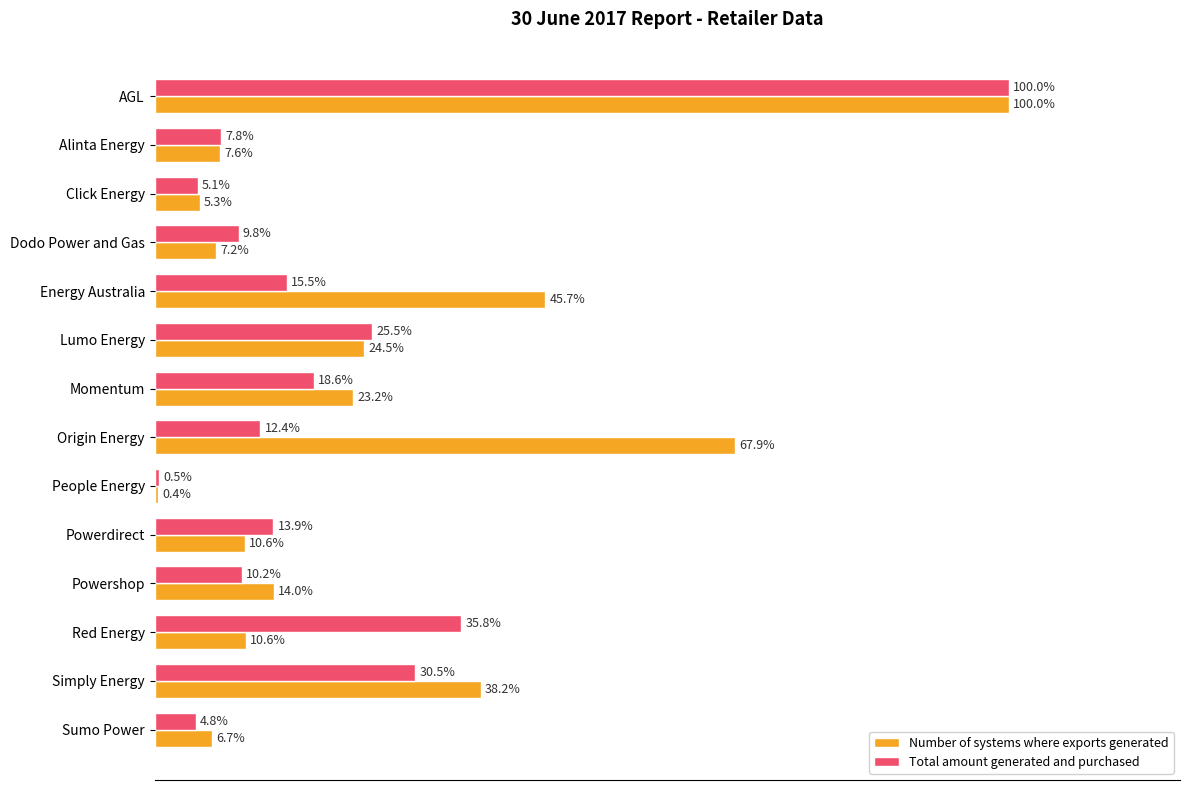

Rank the categories by Total amount generated and purchased value from lowest to highest.

People Energy, Sumo Power, Click Energy, Alinta Energy, Dodo Power and Gas, Powershop, Origin Energy, Powerdirect, Energy Australia, Momentum, Lumo Energy, Simply Energy, Red Energy, AGL